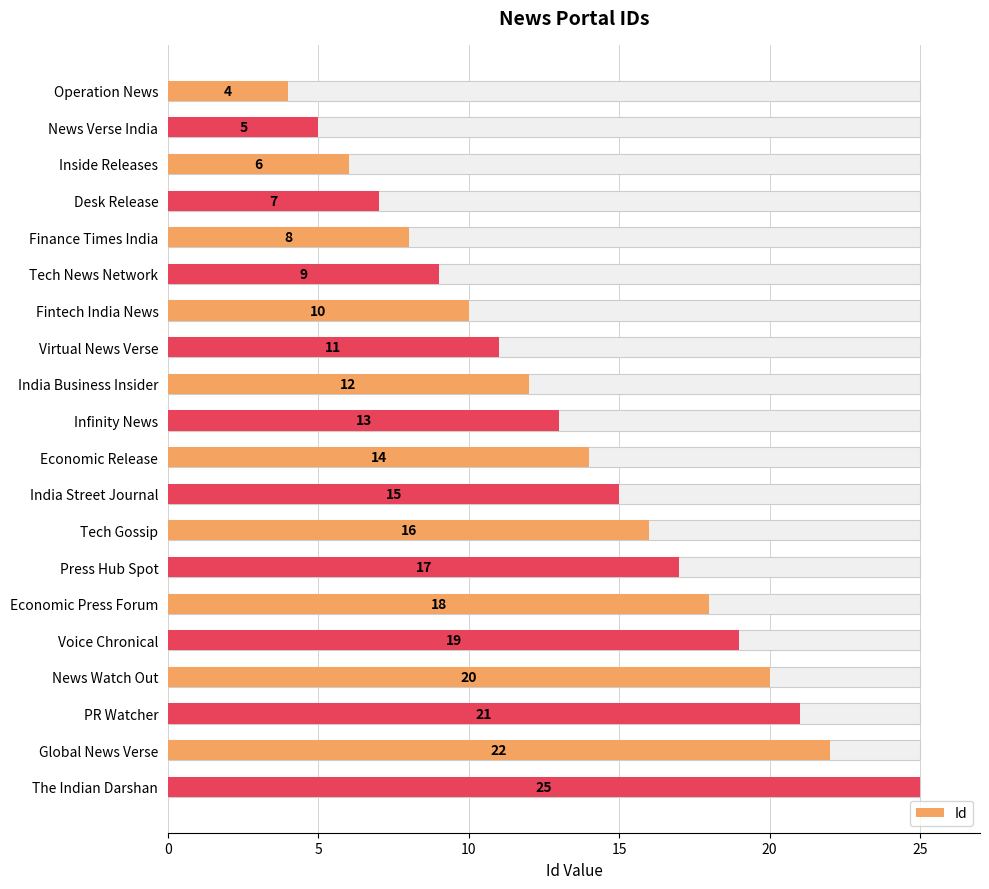

Reading right to left, list all the values displayed in this chart.

25	22	21	20	19	18	17	16	15	14	13	12	11	10	9	8	7	6	5	4